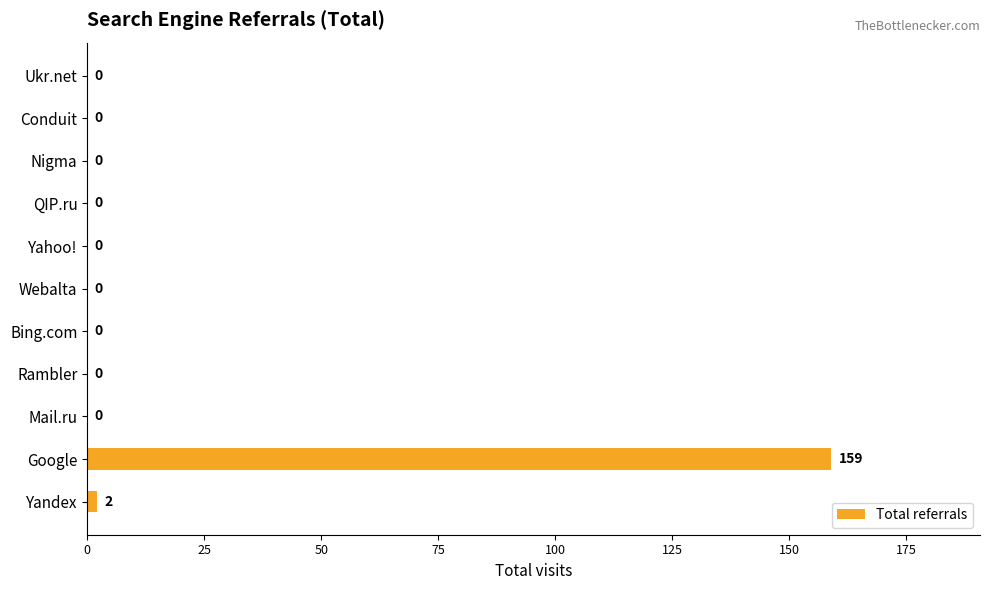

How many series are shown in this chart?

1